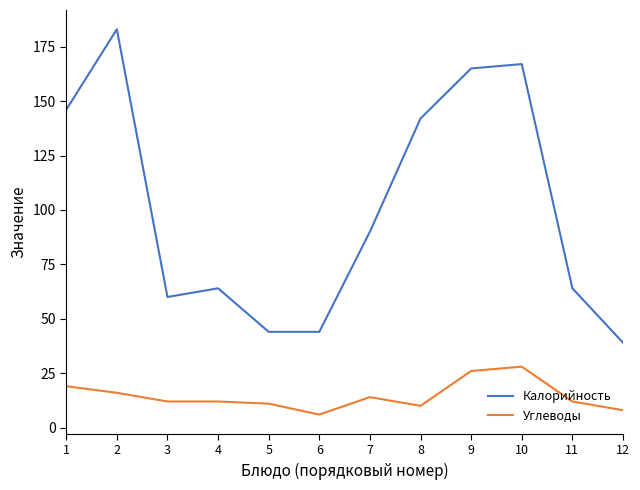

What is the spread (max minus min) of values at 1?

127